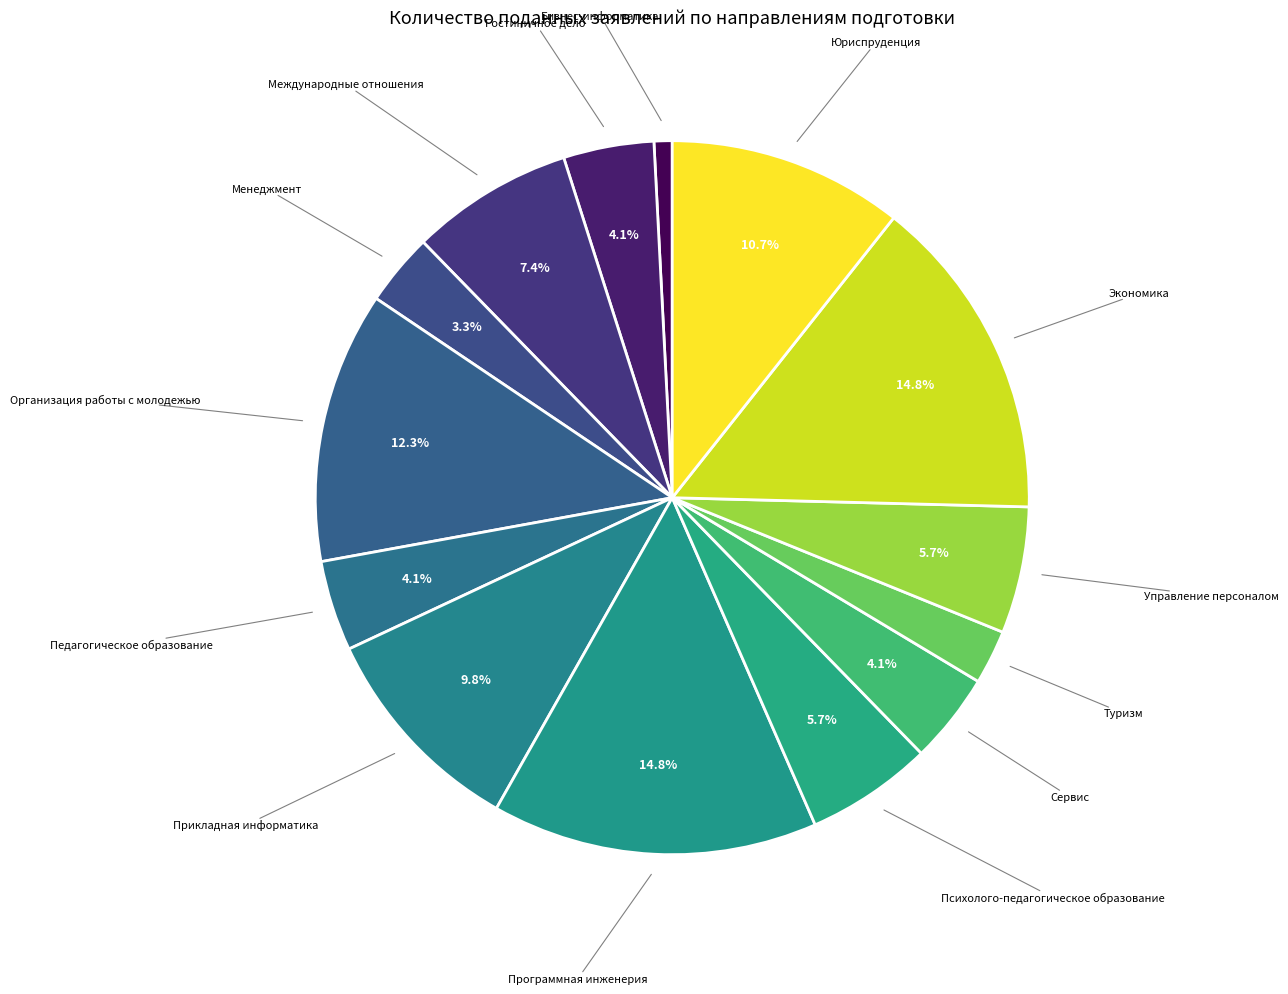

Which slice is the smallest?

Бизнес-информатика